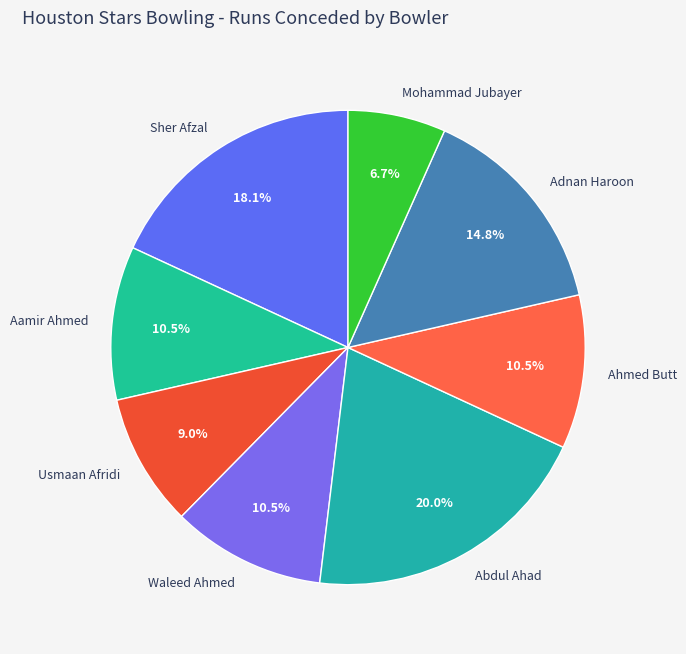

Is it true that Aamir Ahmed is 18% of the pie?

False